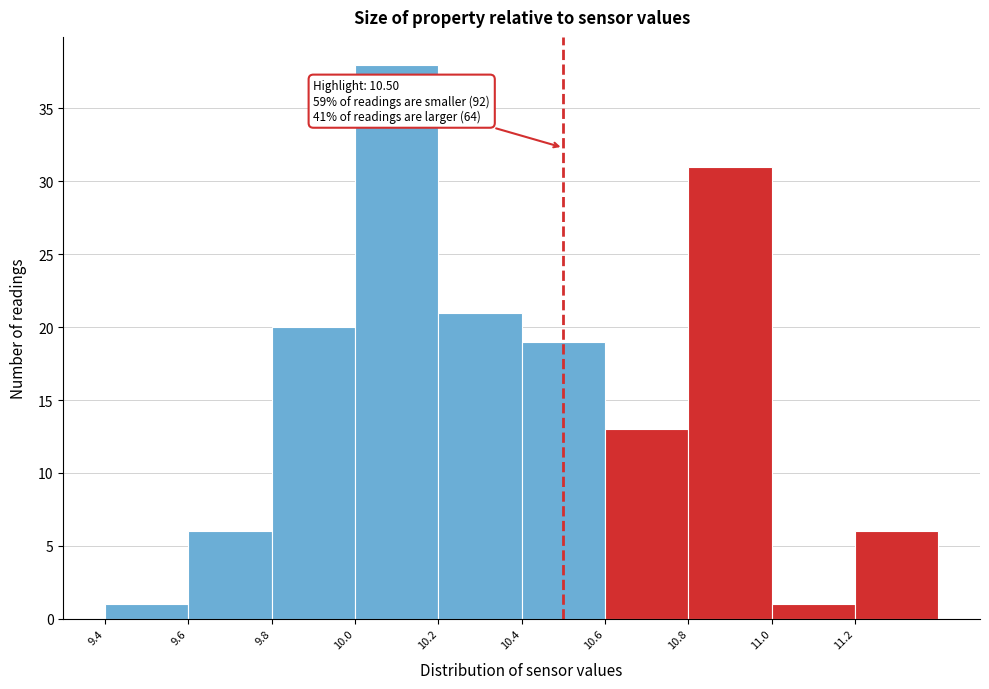

Over which range of the x-axis is the bar tallest?

10.0 to 10.2